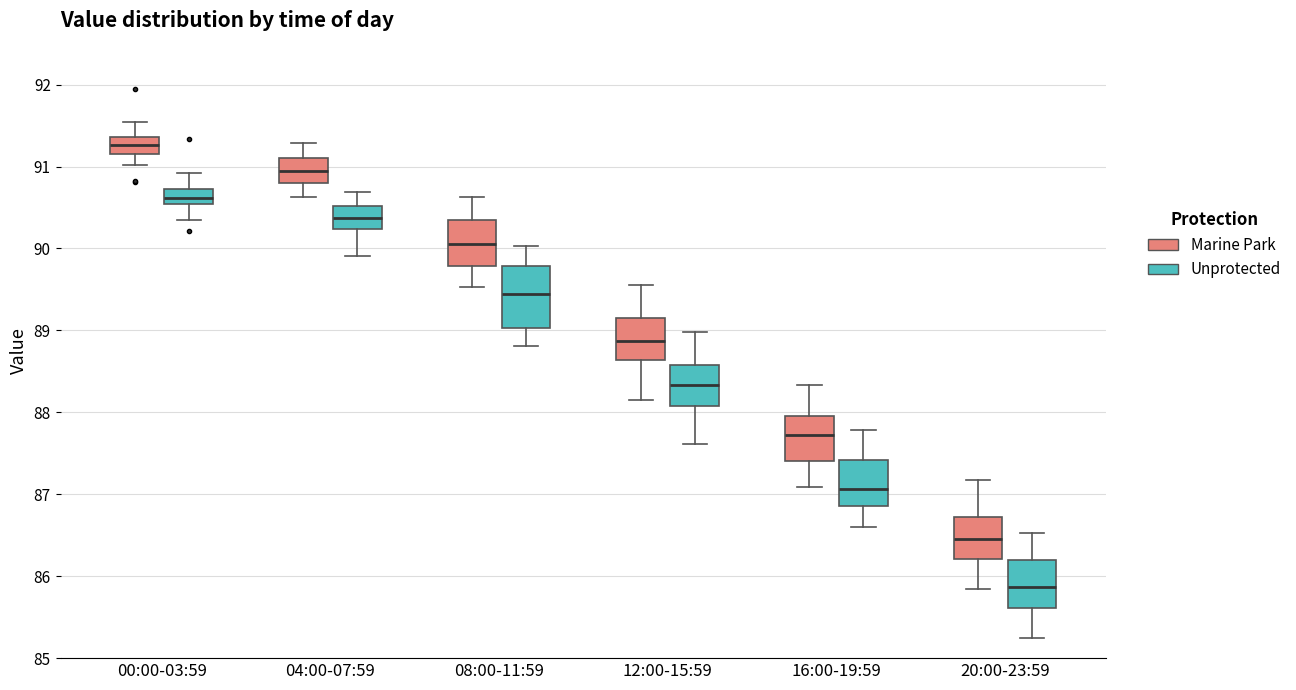

Comparing the boxes themselves (not the whiskers), which one is the tallest?

08:00-11:59 (Unprotected)